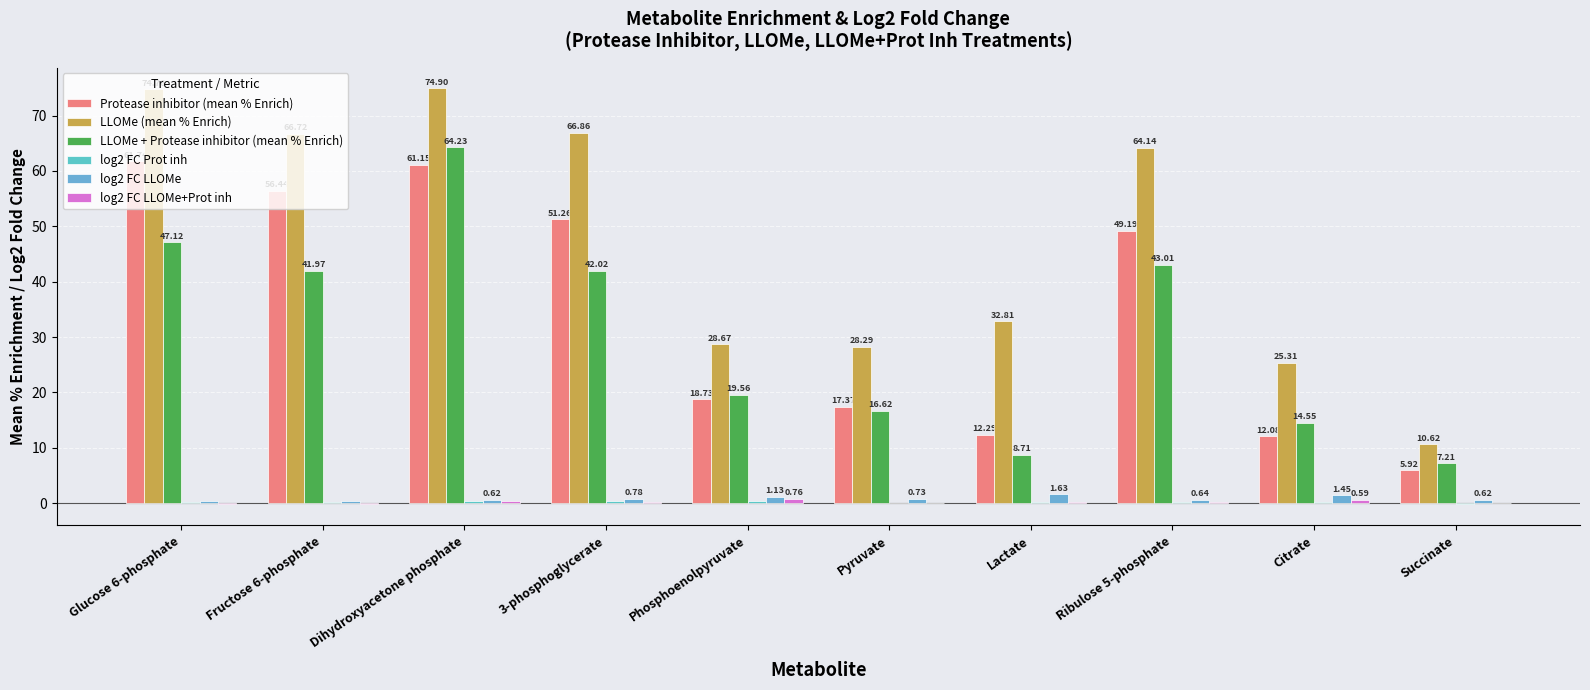

The value of LLOMe (mean % Enrich) at Fructose 6-phosphate is 115.7. True or false?

False